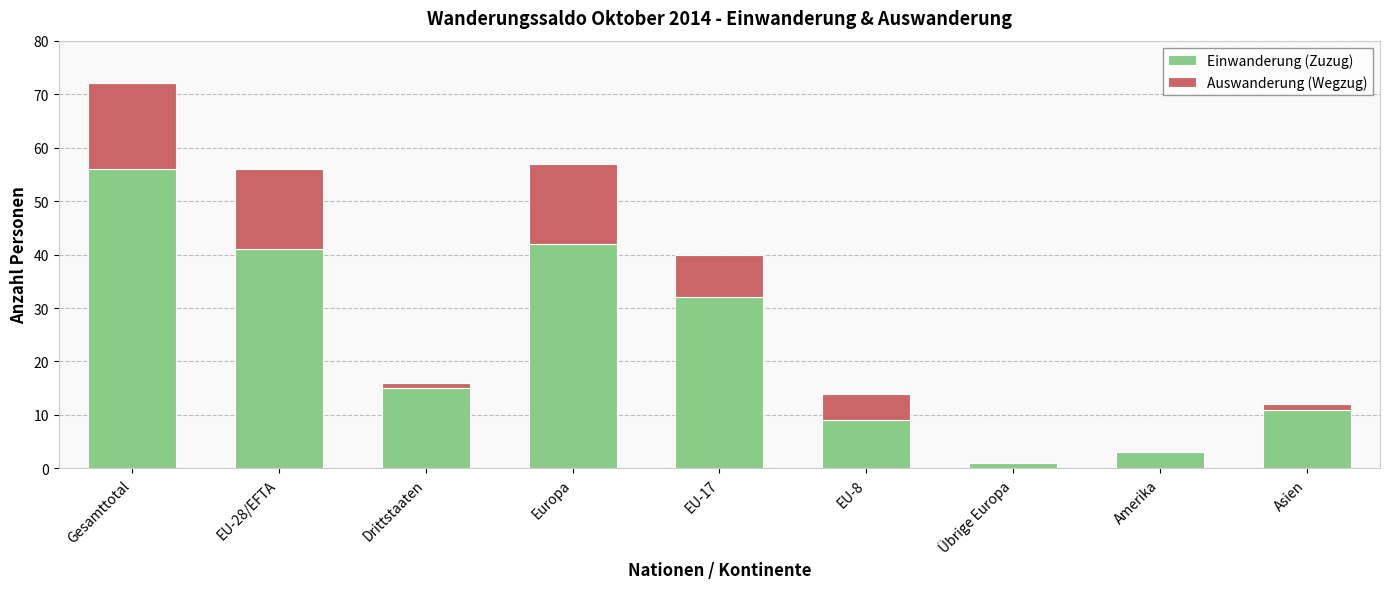

Are the bars horizontal?

No